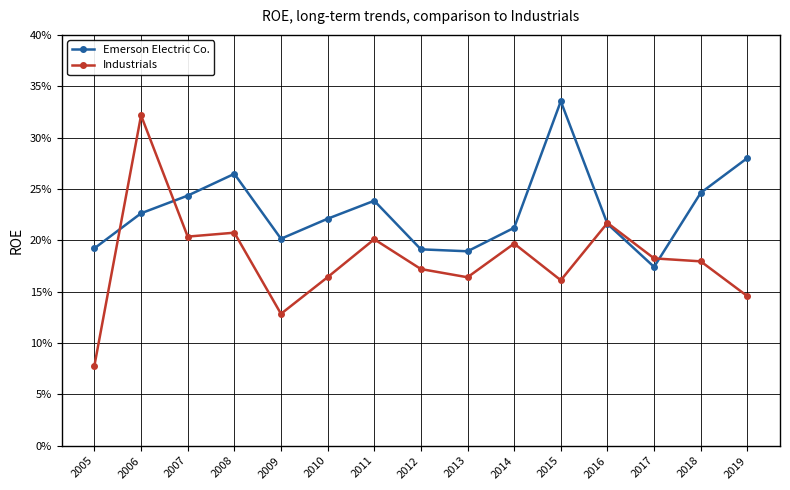

What is the difference between the second highest and second lowest values in the Emerson Electric Co. series?

0.1